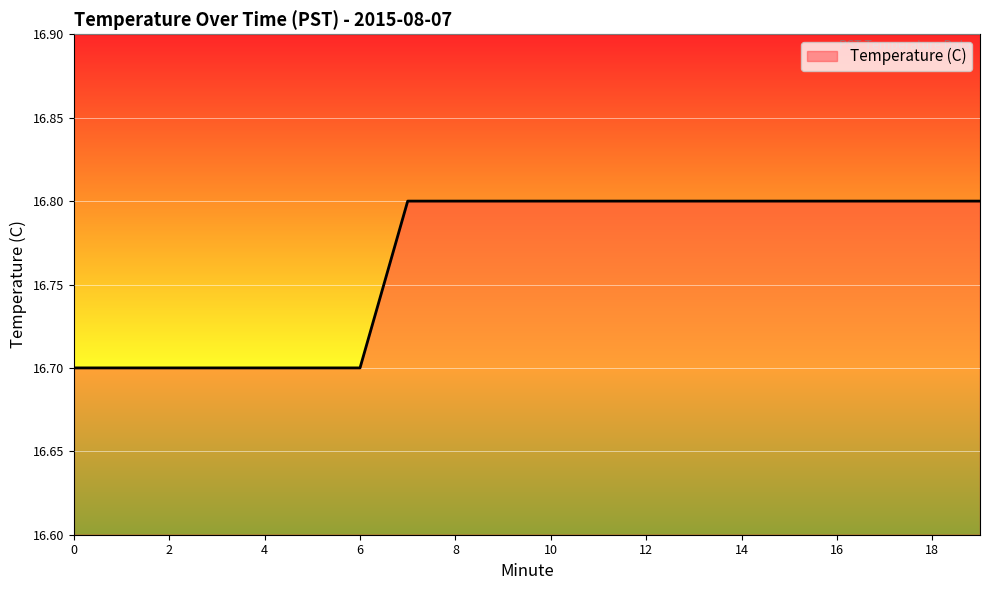

What is the greatest value displayed?

16.8